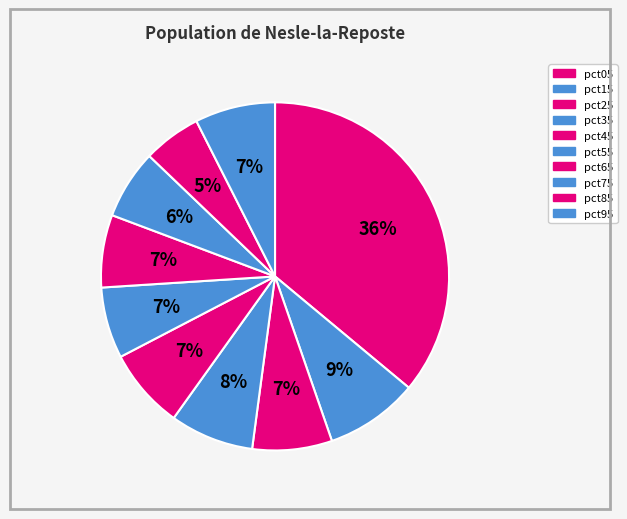

Count the number of slices in the pie.

10